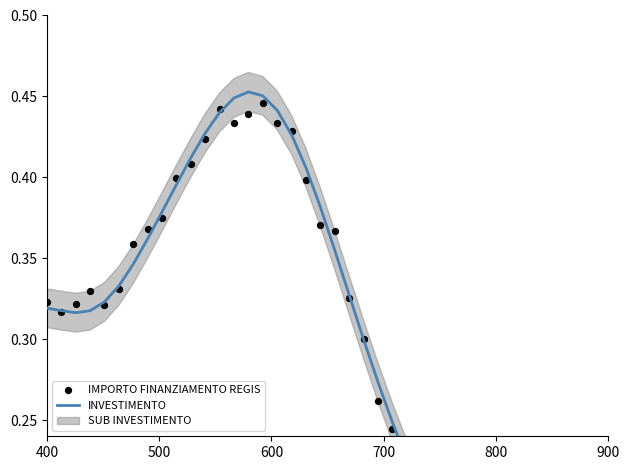

Which series reaches the maximum Y coordinate?

INVESTIMENTO